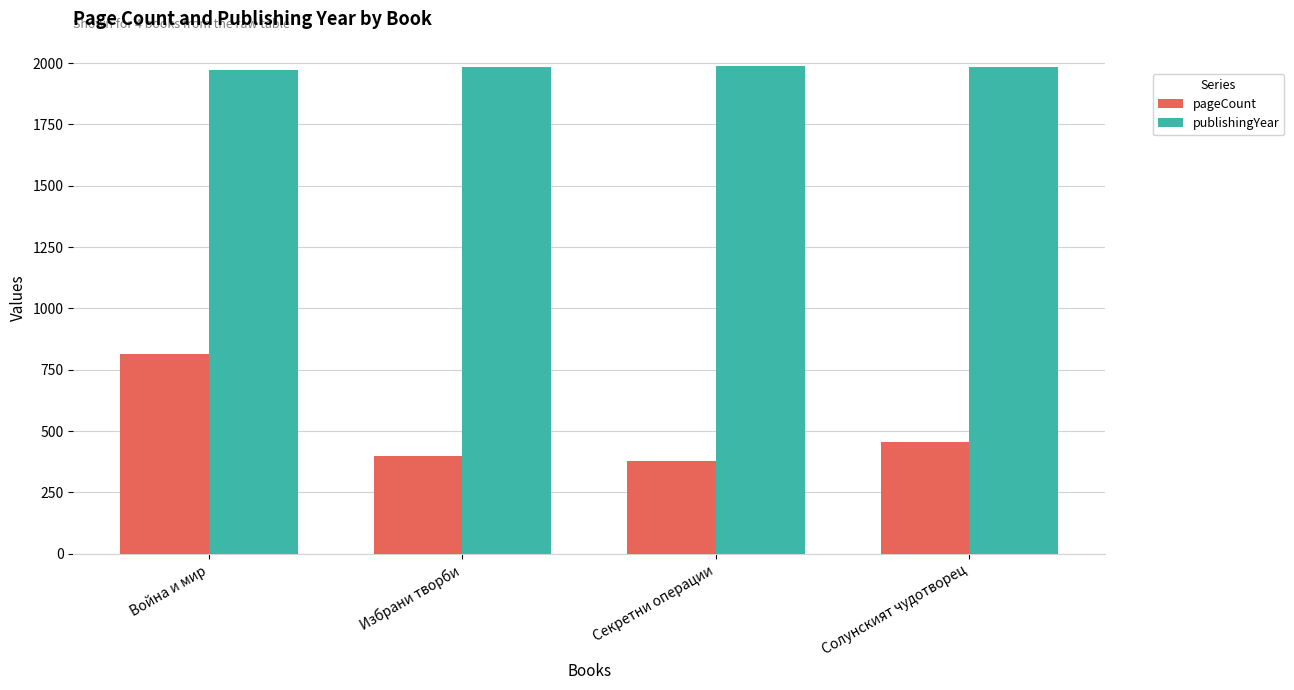

How many data points does each series have?

4